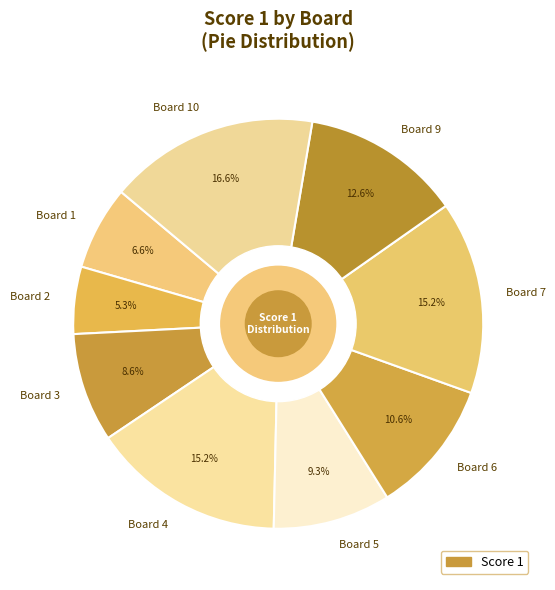

To the nearest percent, what is the average slice percentage?

11%